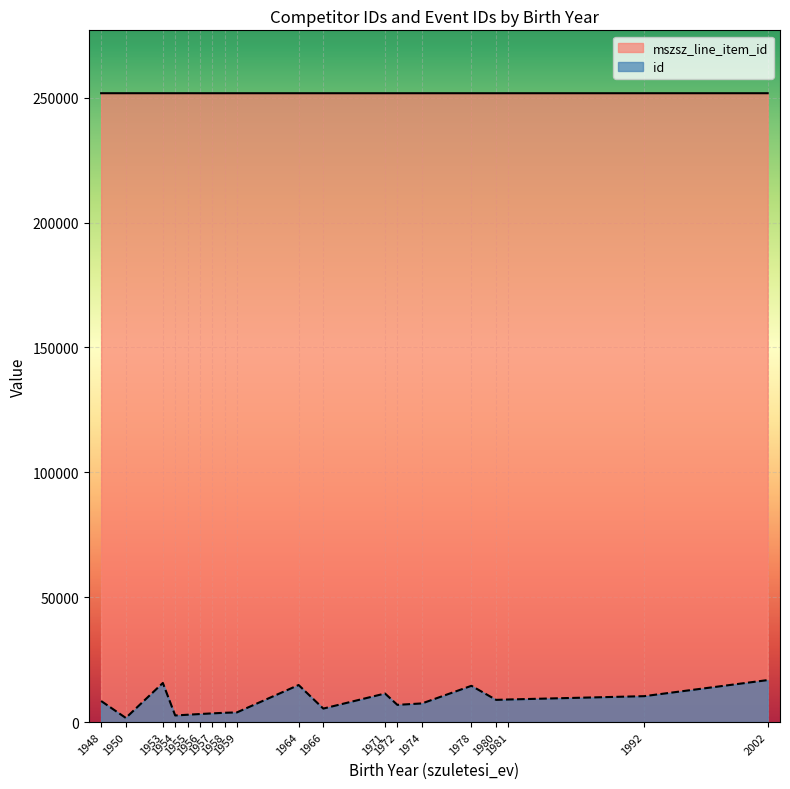

What are all the series names shown in the legend?

mszsz_line_item_id, id